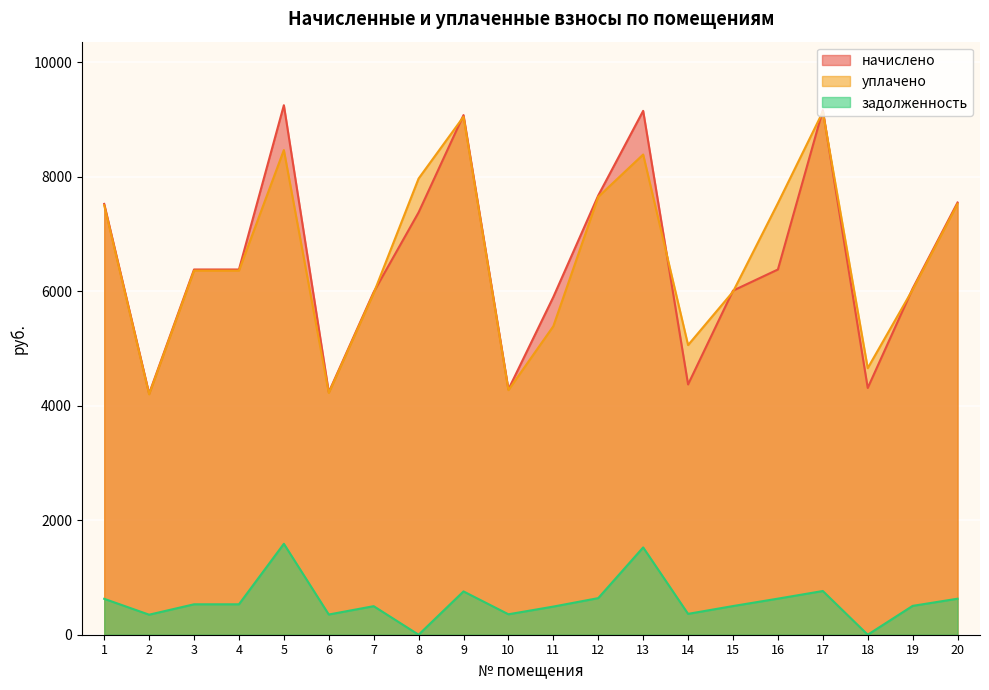

What is the sum of the начислено values at 5 and 10?

13531.0